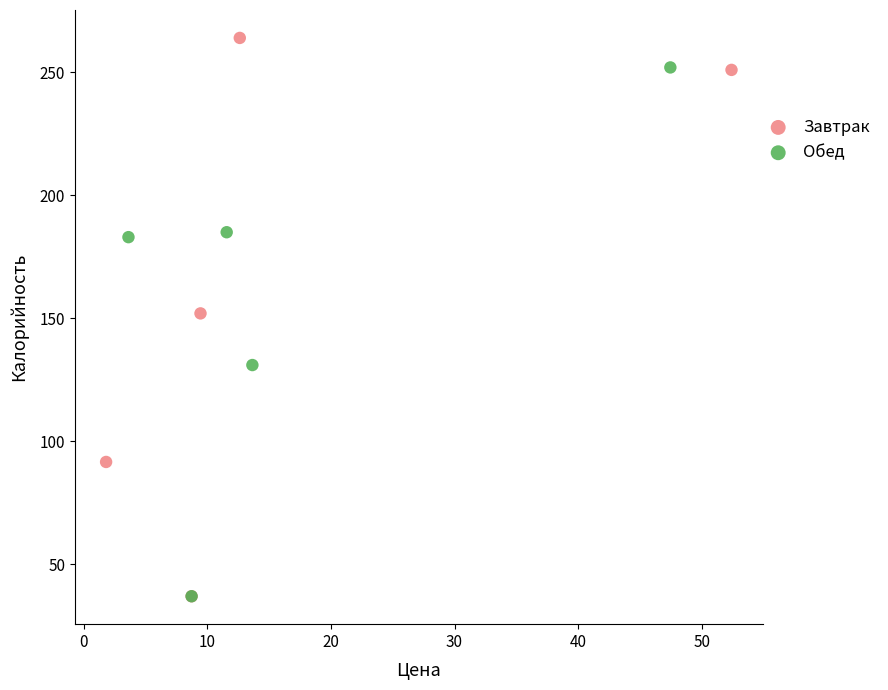

Which series contains the highest Y value?

Завтрак